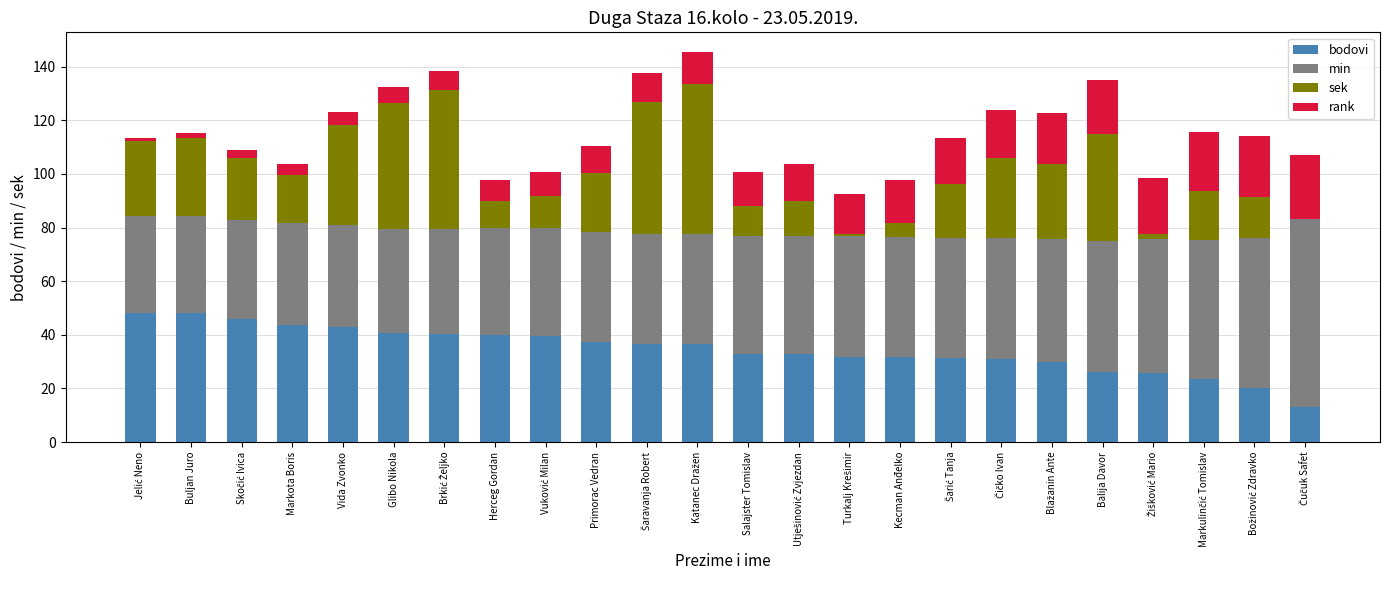

Is it true that bodovi equals 32.9 at Salajster Tomislav?

True